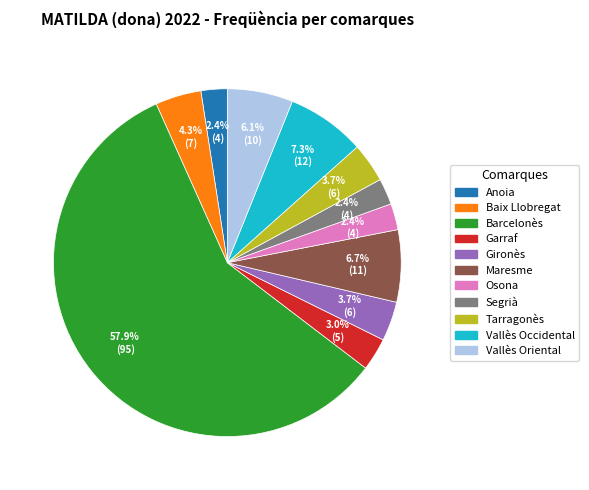

How many slices are in this pie chart?

11